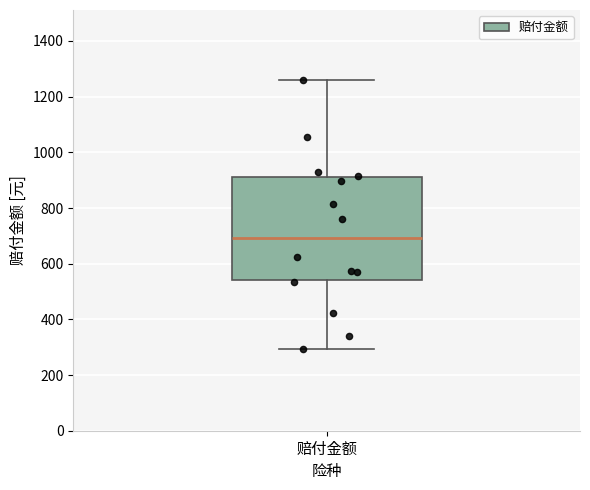

Read this box plot against the y-axis: the position of the median line, the range covered by the box, and the ends of both whiskers. The values are not printed on the chart, so give them approximately, as read against the axis.

median 700, box 540 to 920, whiskers 300 to 1260